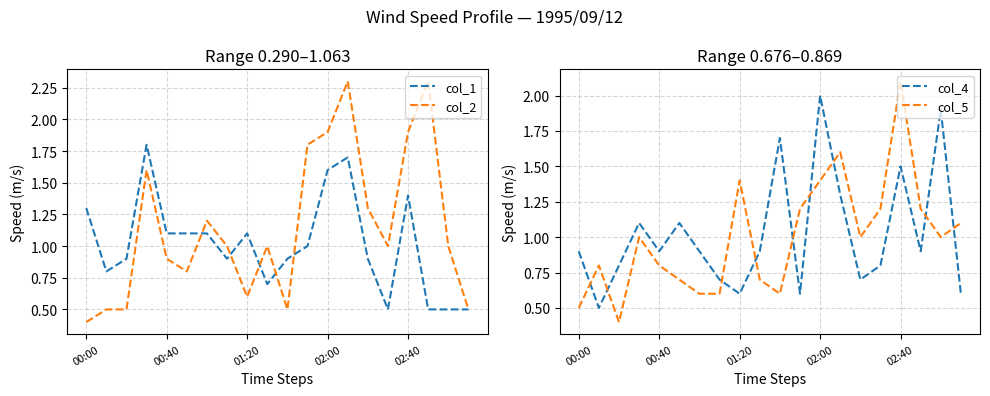

What is the approximate value of col_4 at 6?

0.9